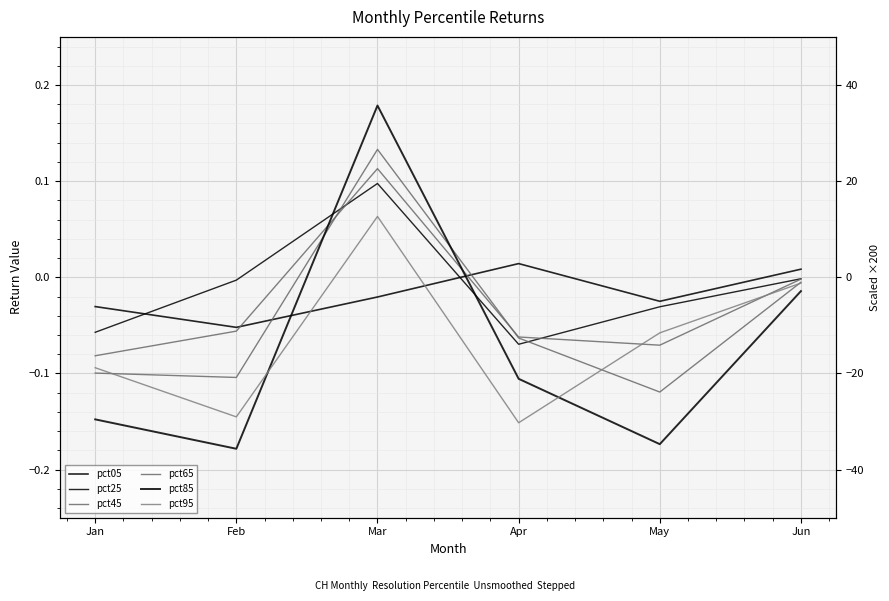

How many lines are shown in the chart?

6